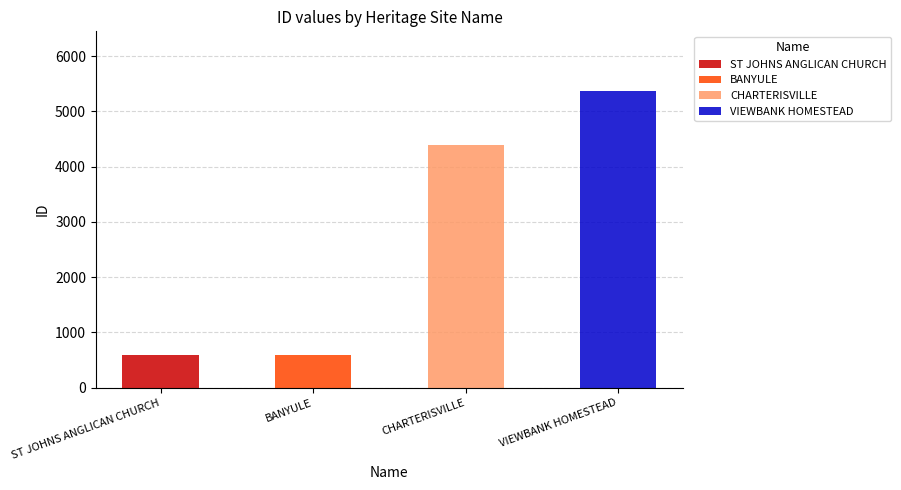

At which category does the chart reach its minimum across all series?

BANYULE